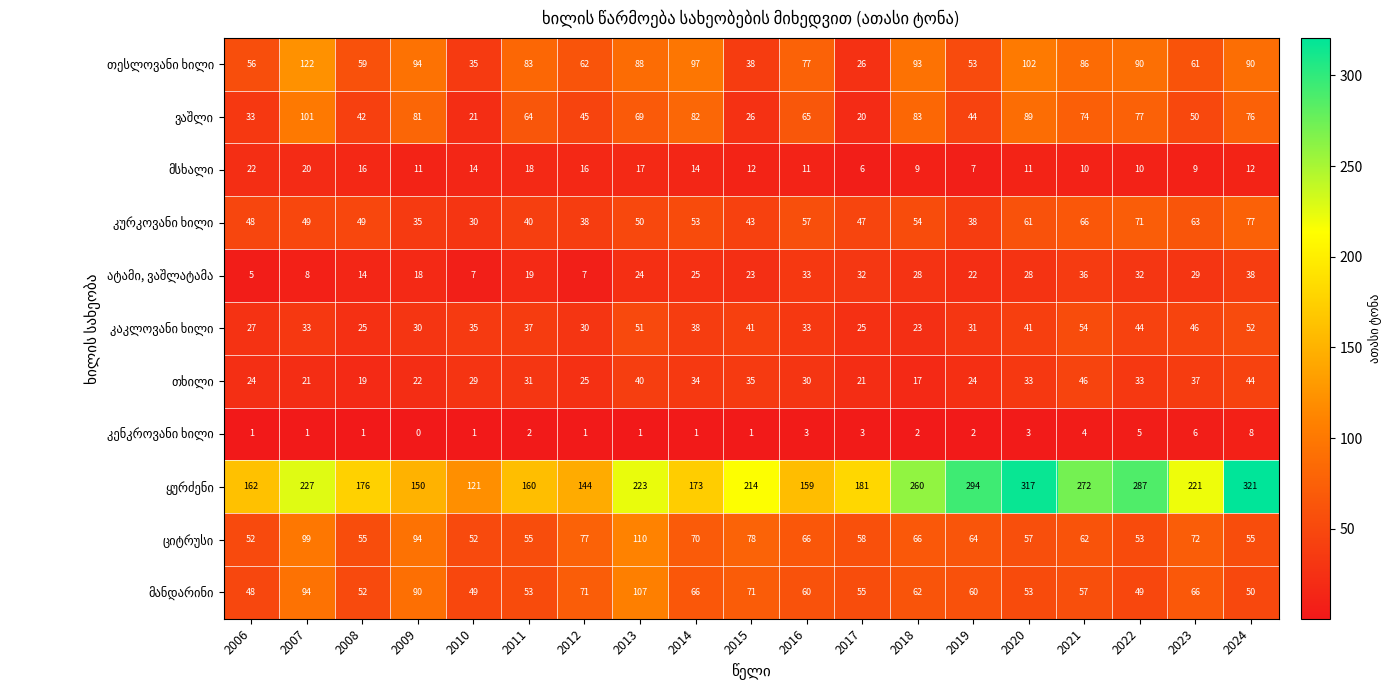

What is the maximum value shown in the chart?

321